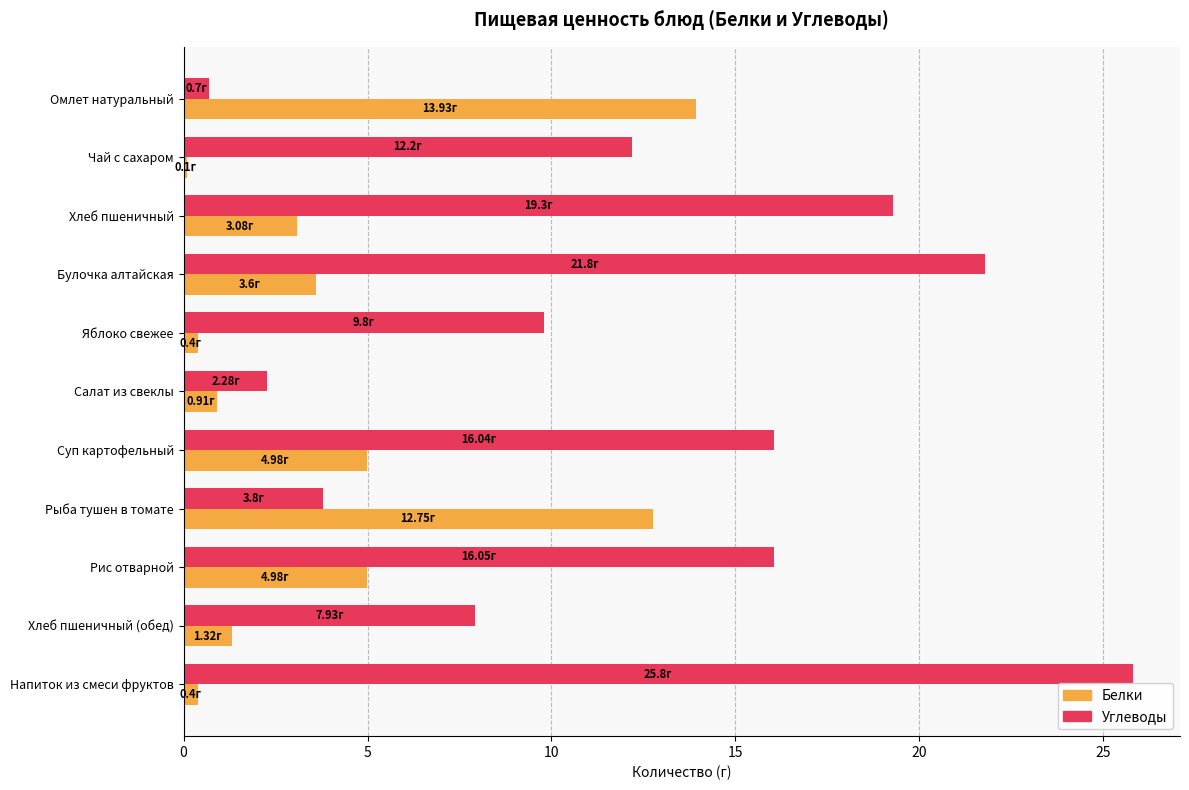

Which label corresponds to the largest value in the chart?

Напиток из смеси фруктов